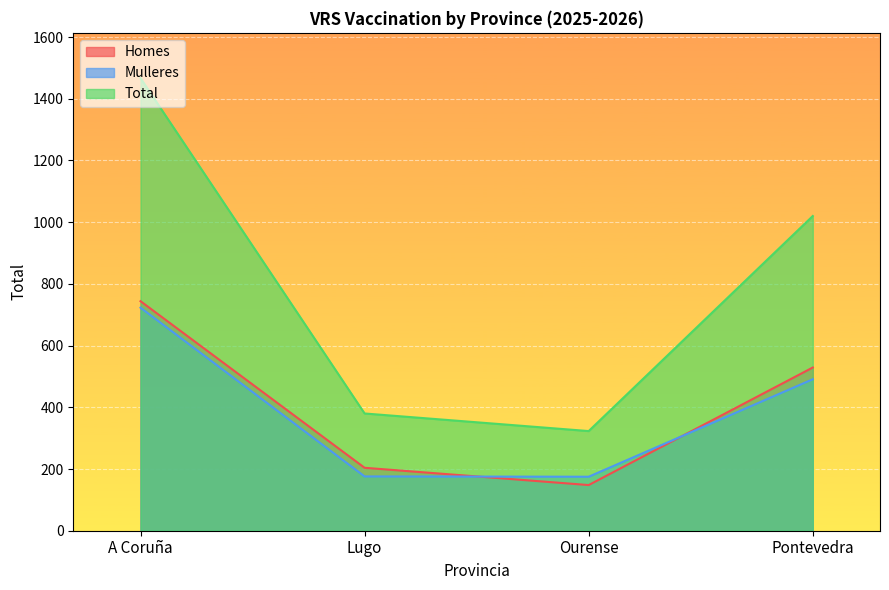

At which label does Mulleres reach its peak?

A Coruña